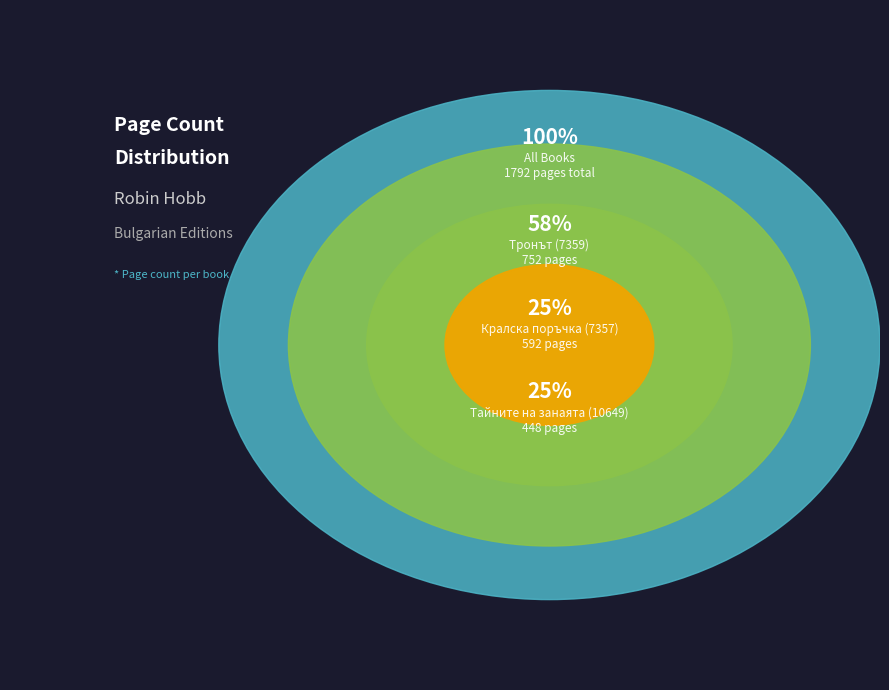

Do Кралска поръчка (7357) and Тронът (7359) together represent more than half of the pie?

Yes